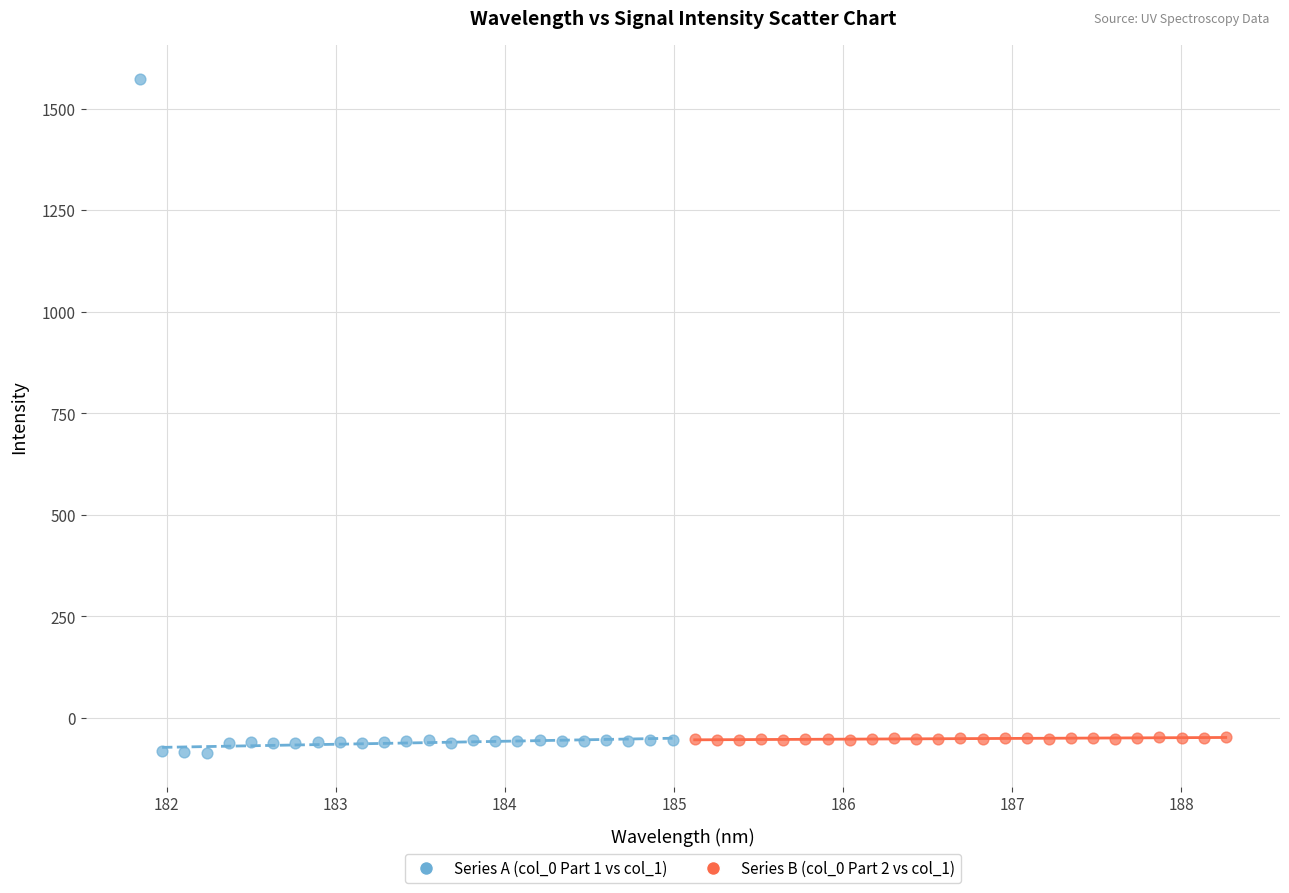

Which series contains the highest Y value?

Series A (col_0 Part 1 vs col_1)